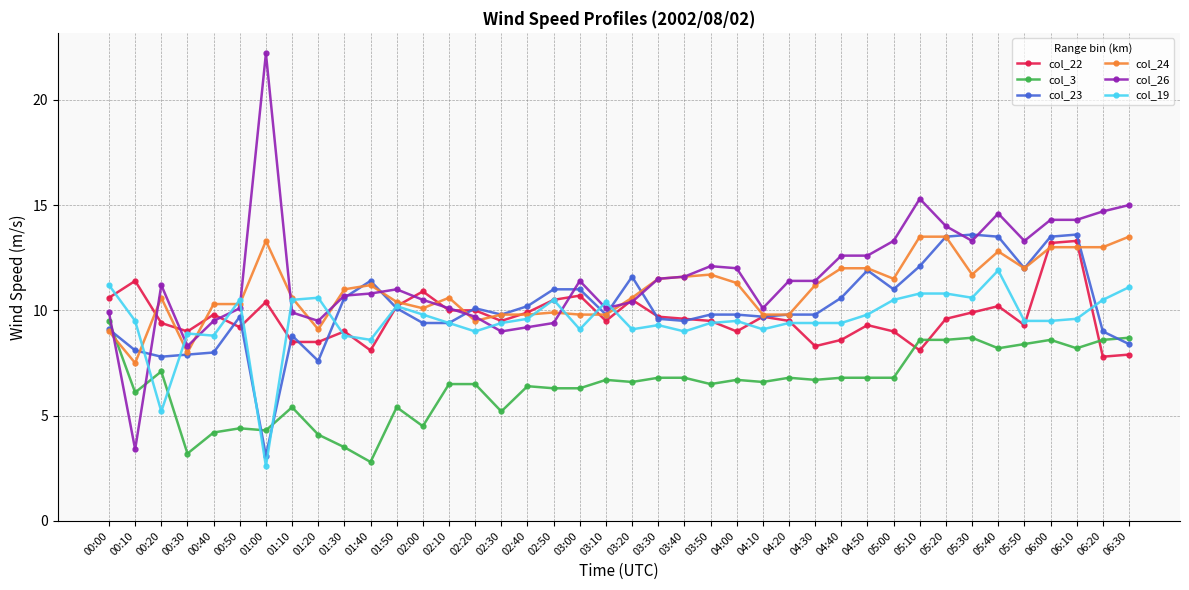

At how many categories does at least one series exceed 16?

1